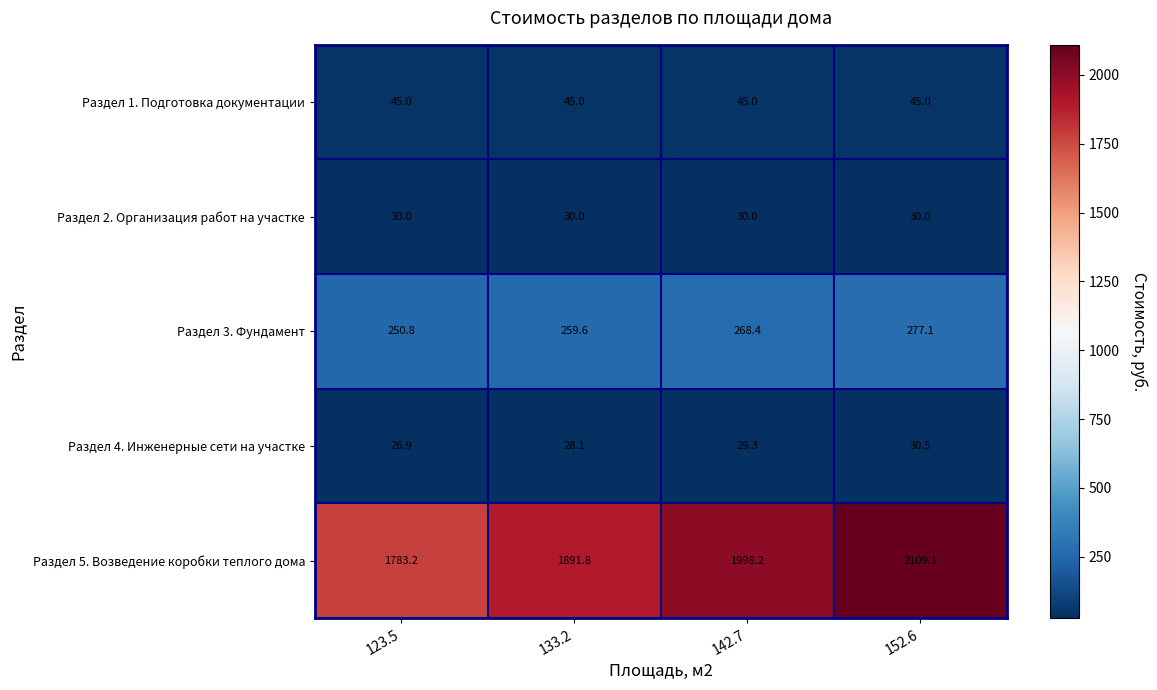

What is the maximum value shown in the chart?

2109.1